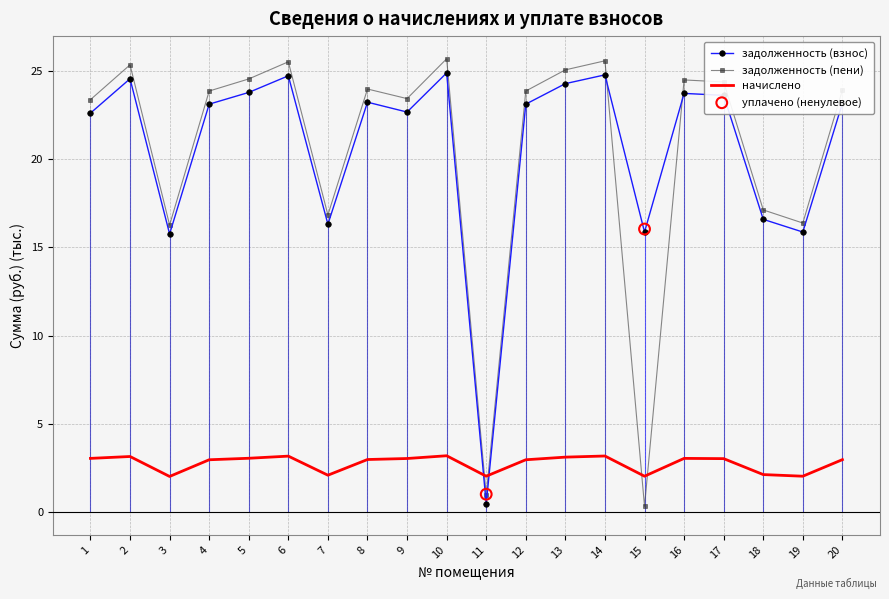

At which category is the sum across all series the highest?

10